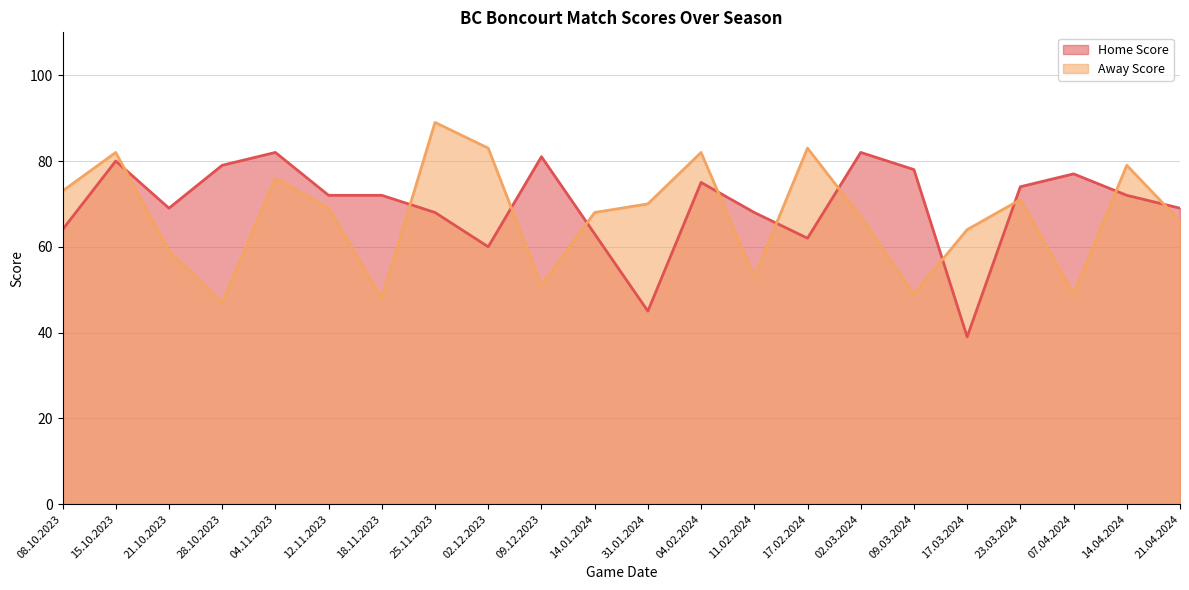

At which category is the sum across all series the highest?

15.10.2023